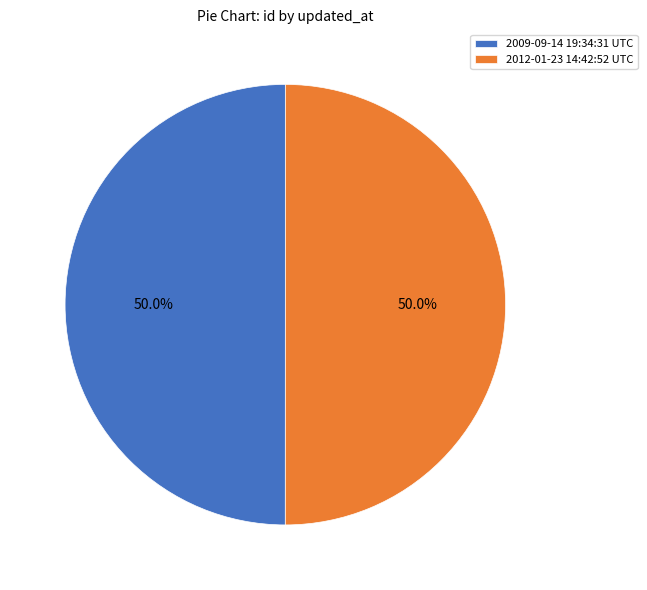

What portion of the pie excludes 2012-01-23 14:42:52 UTC?

50.0%